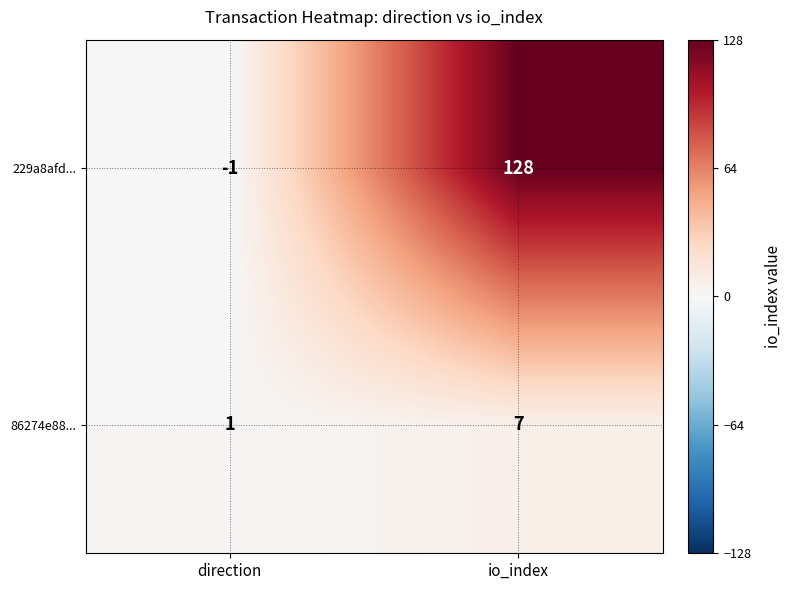

At which category does the chart reach its minimum across all series?

direction